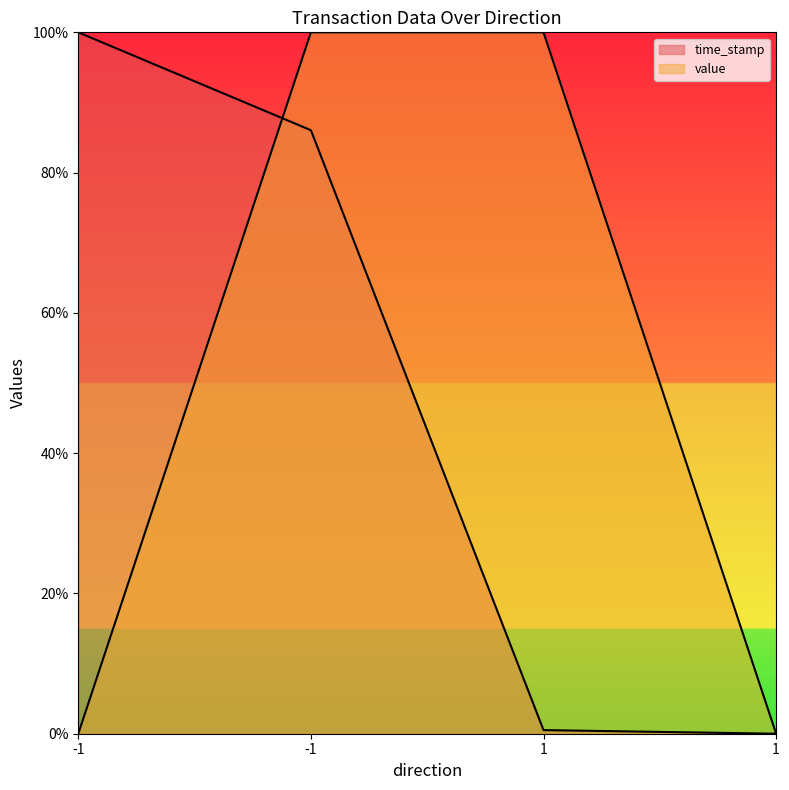

The time_stamp series shows 0.0 at 1. True or false?

True